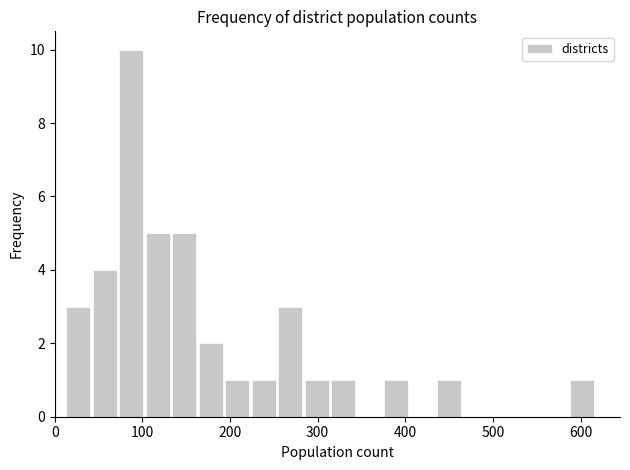

Around what value on the x-axis is the tallest bar? Give the approximate position of its centre, as read against the axis.

90